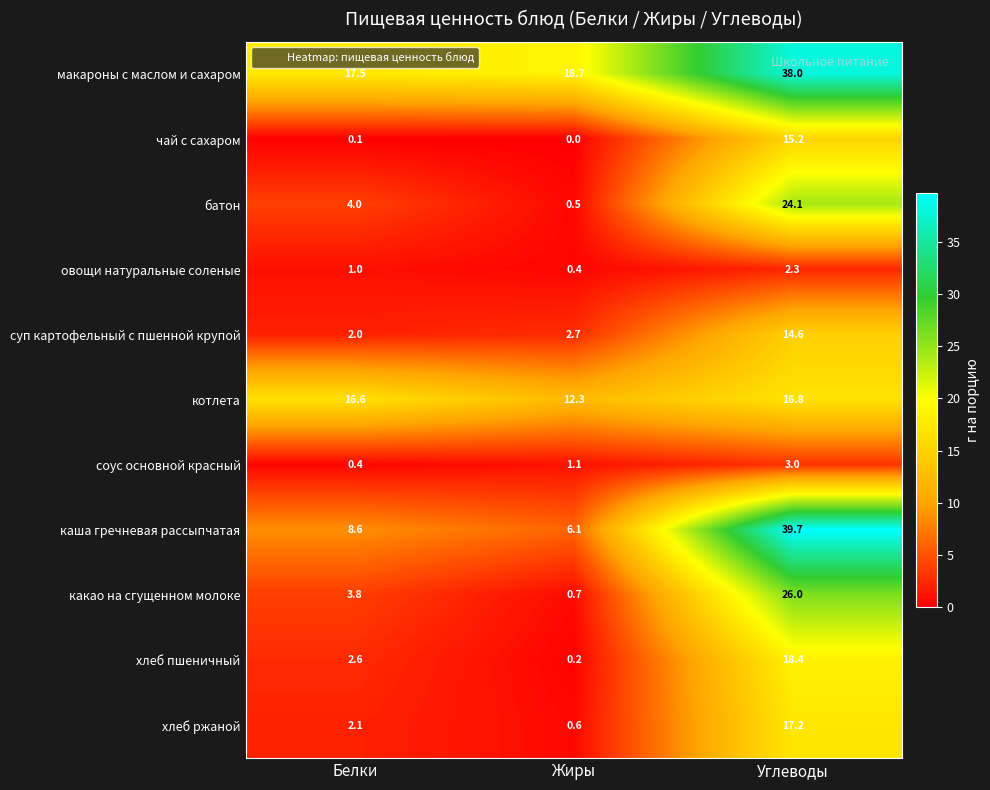

What is the spread (max minus min) of values at Жиры?

18.7